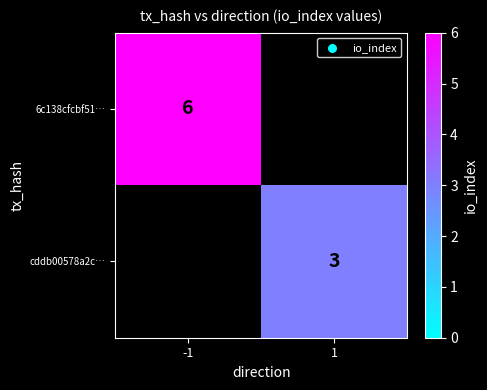

Is it true that cddb00578a2c… equals 3 at 1?

True